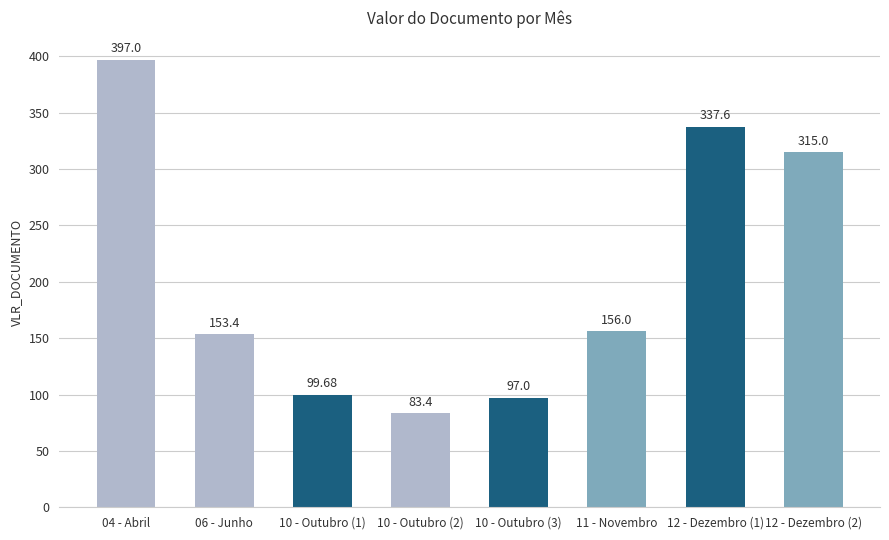

Rank the categories by value from lowest to highest.

10 - Outubro (2), 10 - Outubro (3), 10 - Outubro (1), 06 - Junho, 11 - Novembro, 12 - Dezembro (2), 12 - Dezembro (1), 04 - Abril